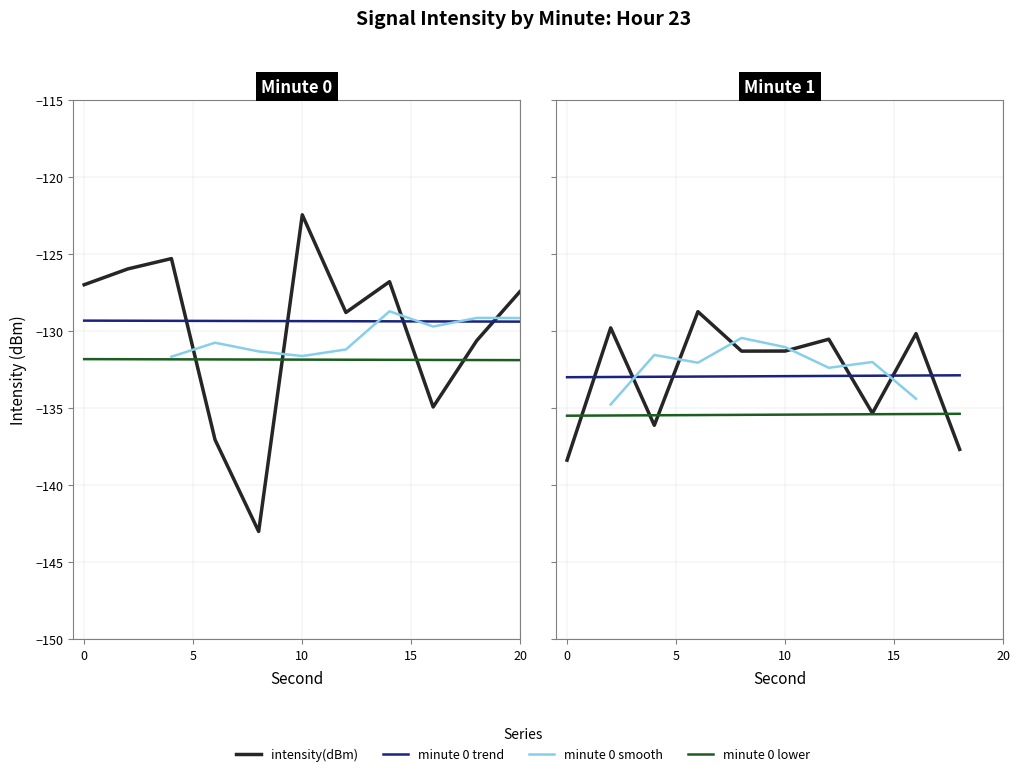

What is the sum of the second values at 2 and 22?

-263.7